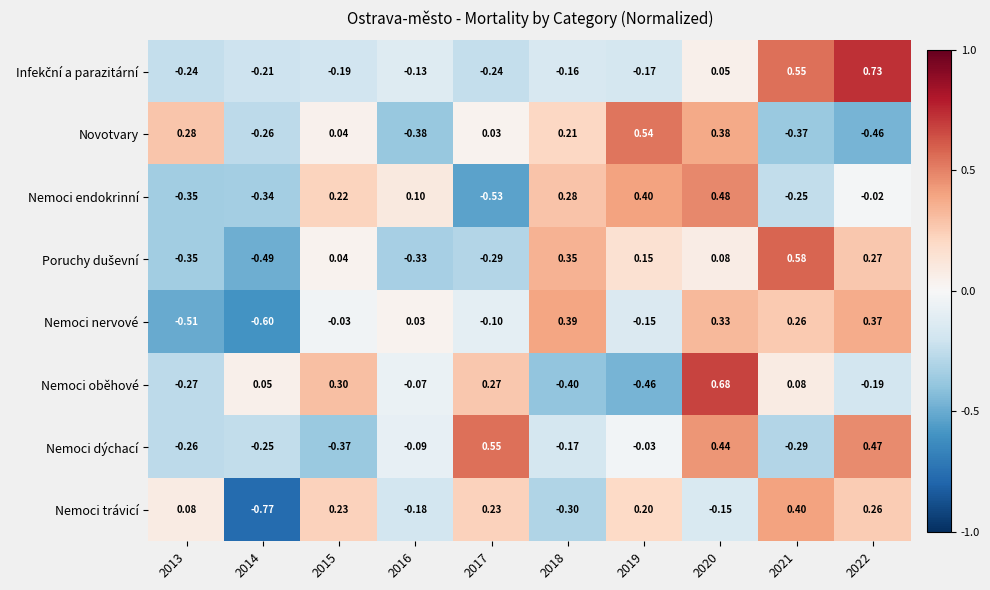

How many data points in Nemoci nervové are above 0?

5